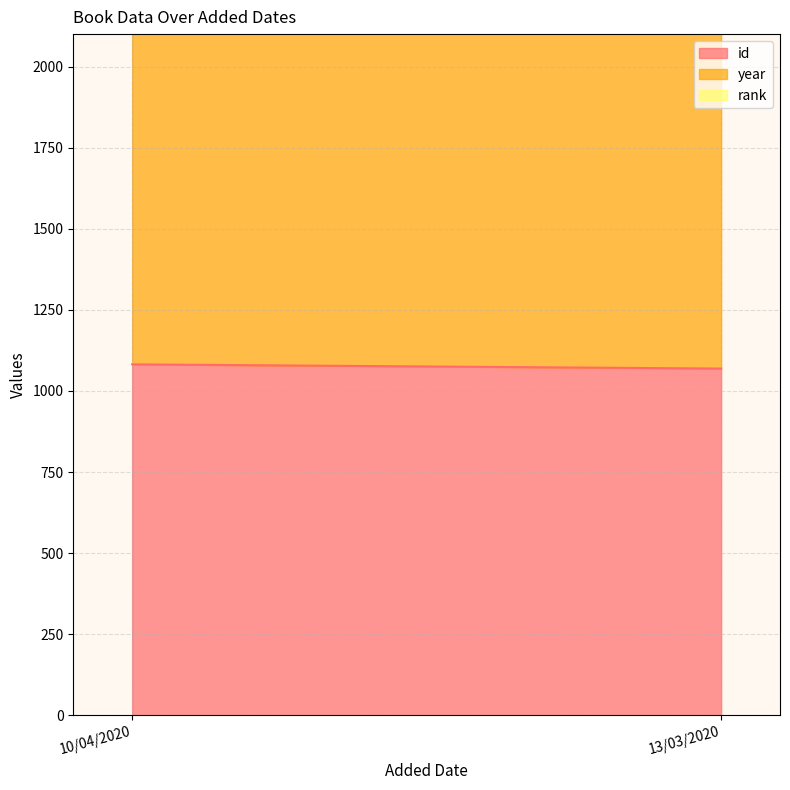

What is the sum of the rank values at 10/04/2020 and 13/03/2020?

2